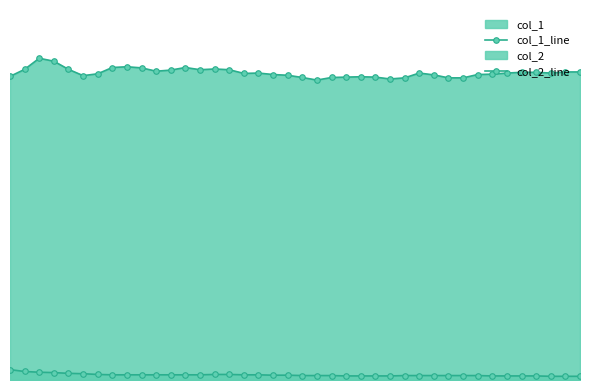

In col_1_line, how many points are lower than both neighbors (excluding endpoints)?

7